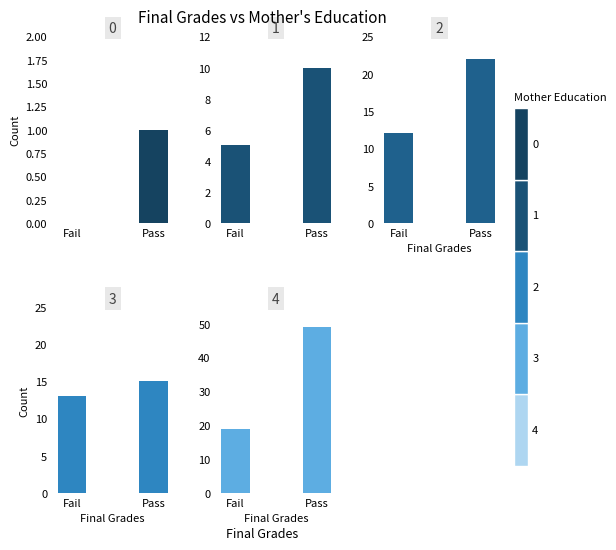

At 4, list the series in order from smallest to largest.

Fail, Pass